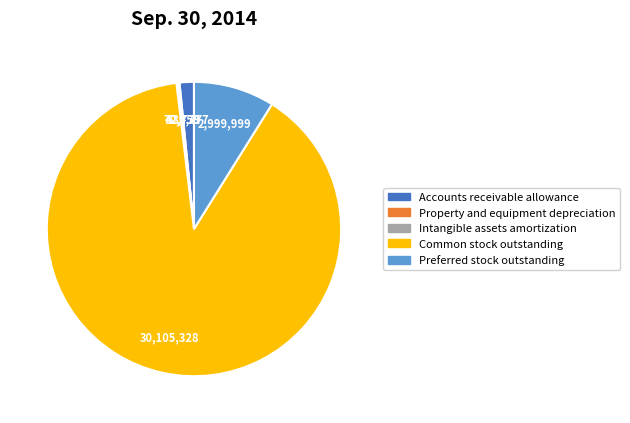

Is Common stock outstanding the majority of the pie?

Yes